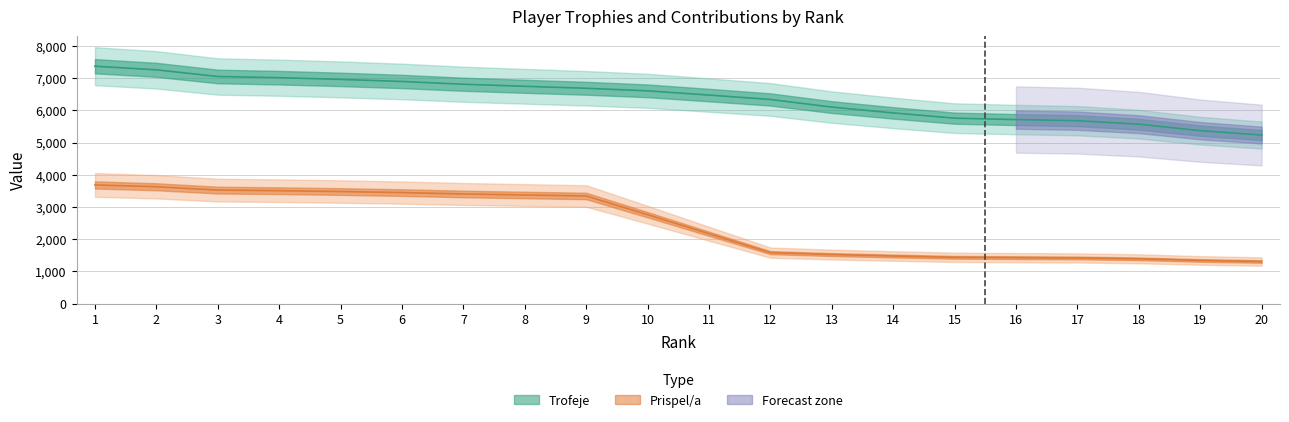

At which label does Trofeje reach its peak?

1